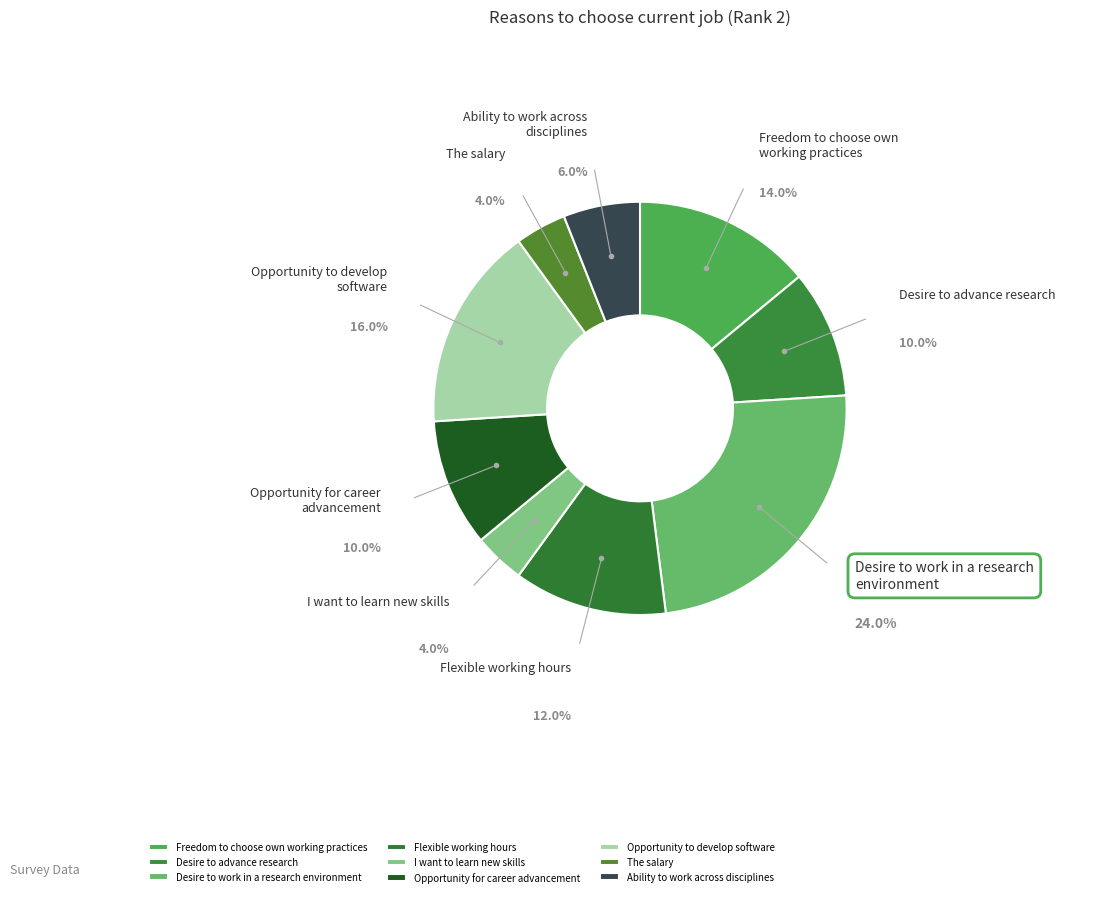

Is Opportunity to develop software the majority of the pie?

No